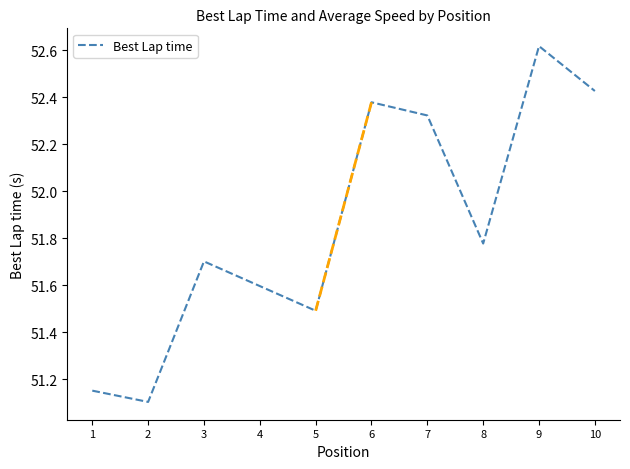

What value does the data have at 5?

51.5